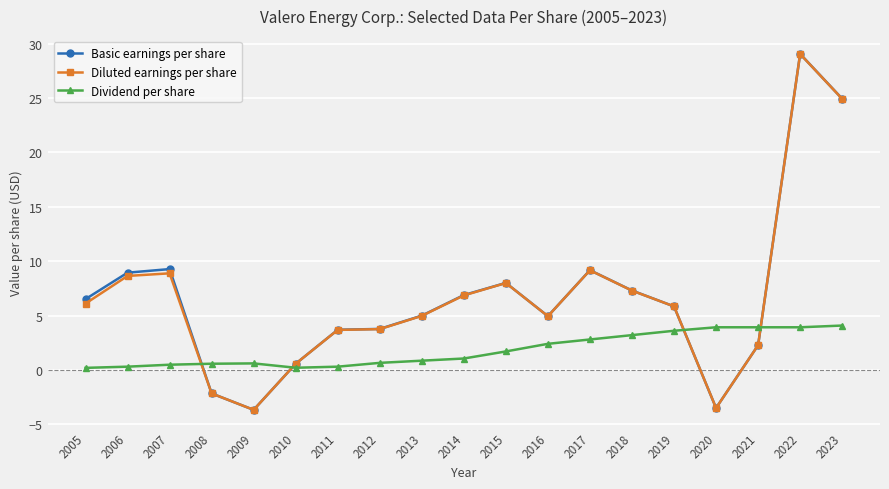

At which category does Diluted earnings per share reach its first local valley?

2009